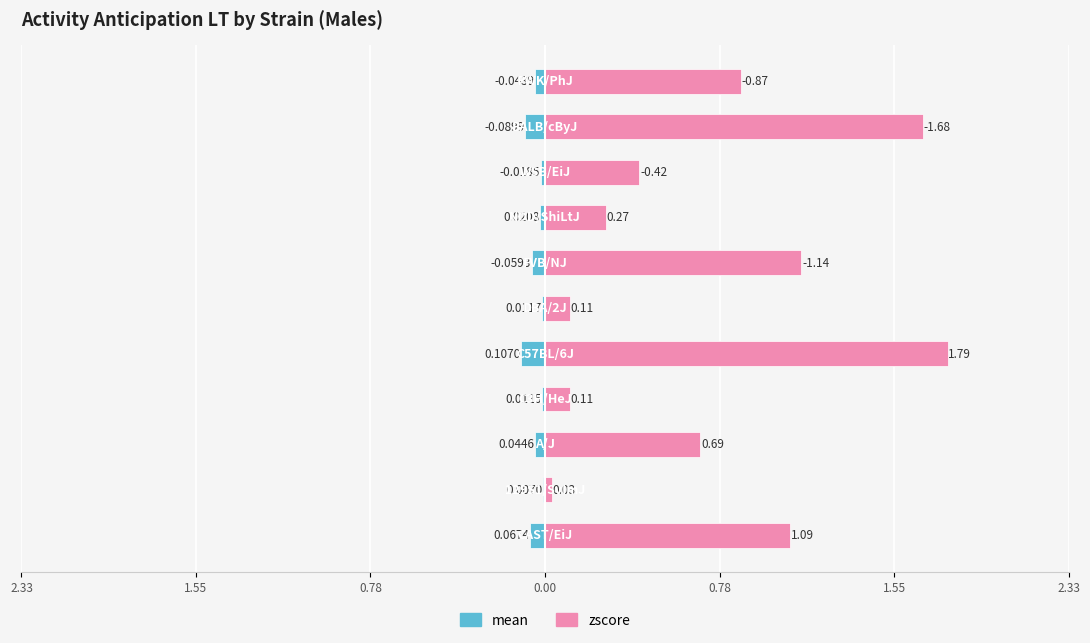

Reading left to right, list all the values displayed in this chart.

mean: -0.1	-0.0	-0.0	-0.0	-0.1	-0.0	-0.1	-0.0	-0.0	-0.1	-0.0
zscore: 1.1	0.0	0.7	0.1	1.8	0.1	1.1	0.3	0.4	1.7	0.9